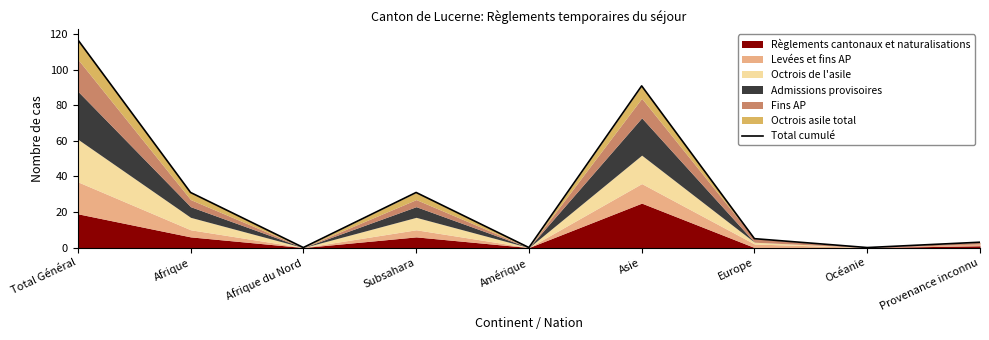

Reading left to right, list all the values displayed in this chart.

117	31	0	31	0	91	5	0	3